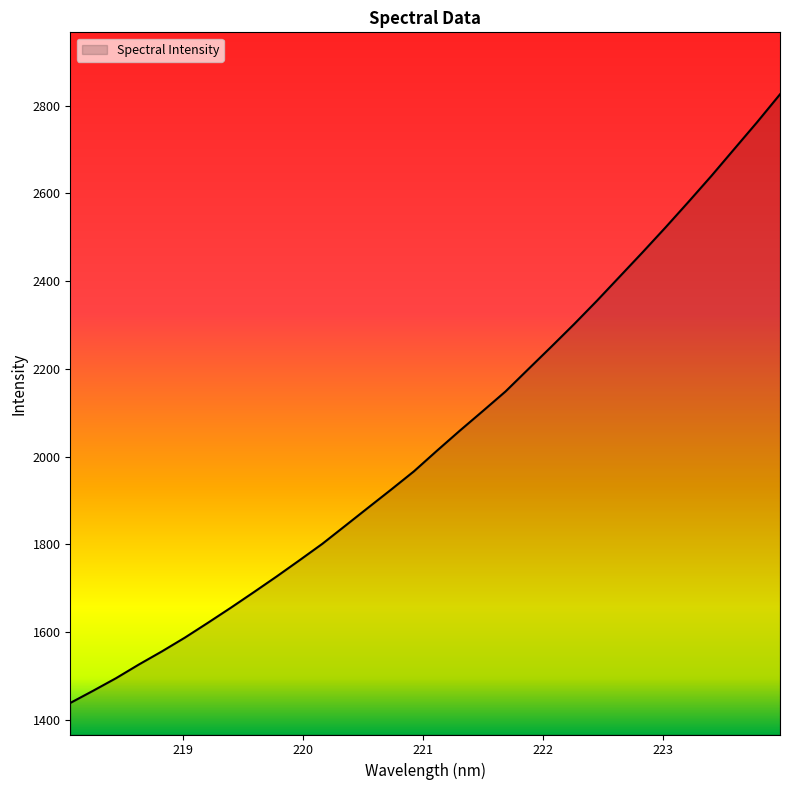

What is the difference between the maximum and minimum values?

1387.8